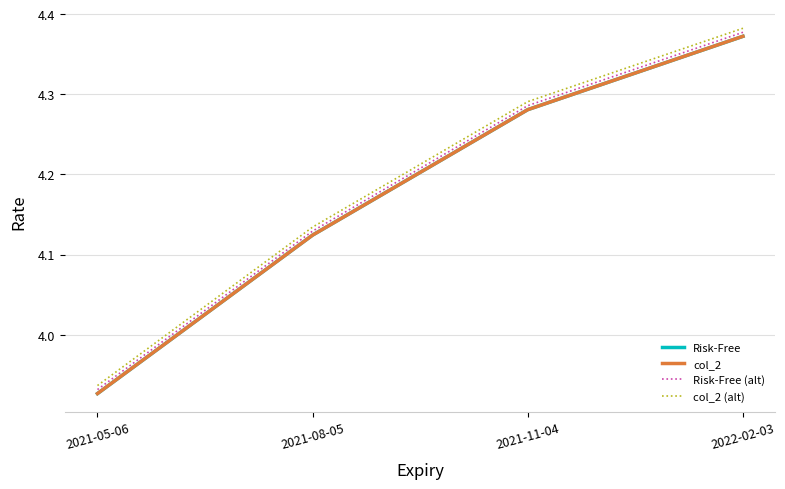

Is the value of col_2 (alt) at 2022-02-03 greater than the value of Risk-Free at 2022-02-03?

Yes